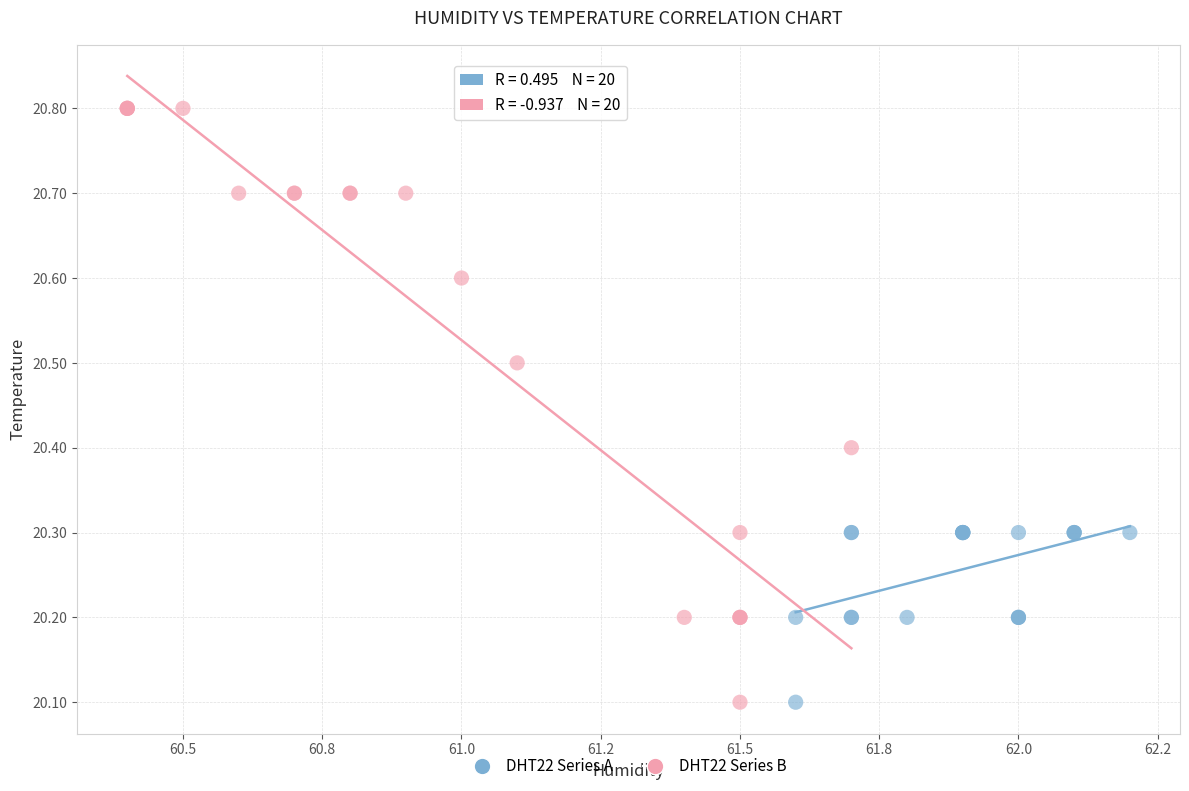

Which series has the widest spread of Y values?

DHT22 Series B